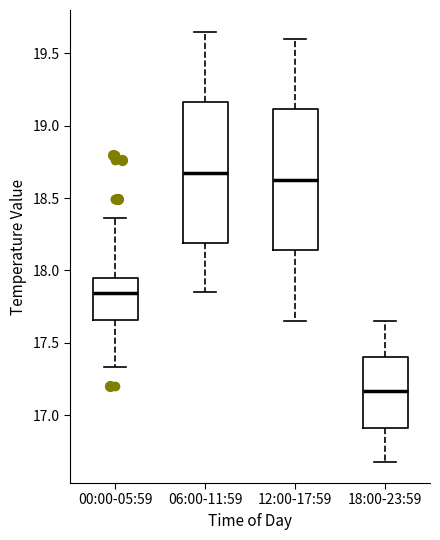

Which box has the lowest median line?

18:00-23:59